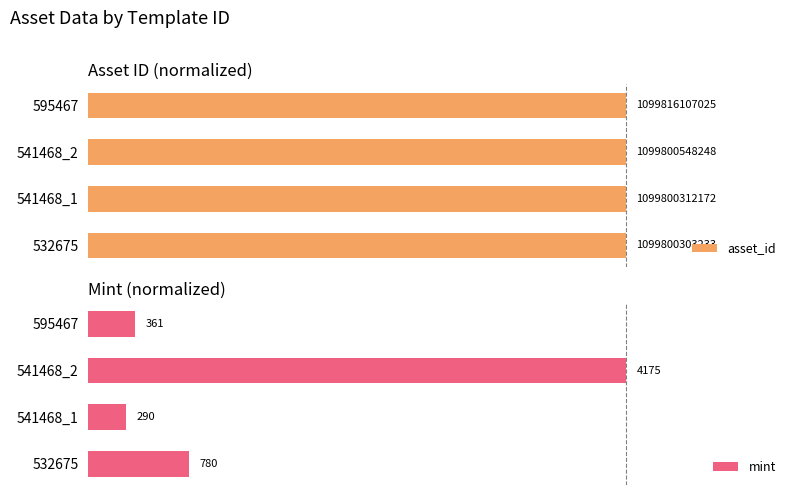

Which series changed the most between 532675 and 541468_1?

mint